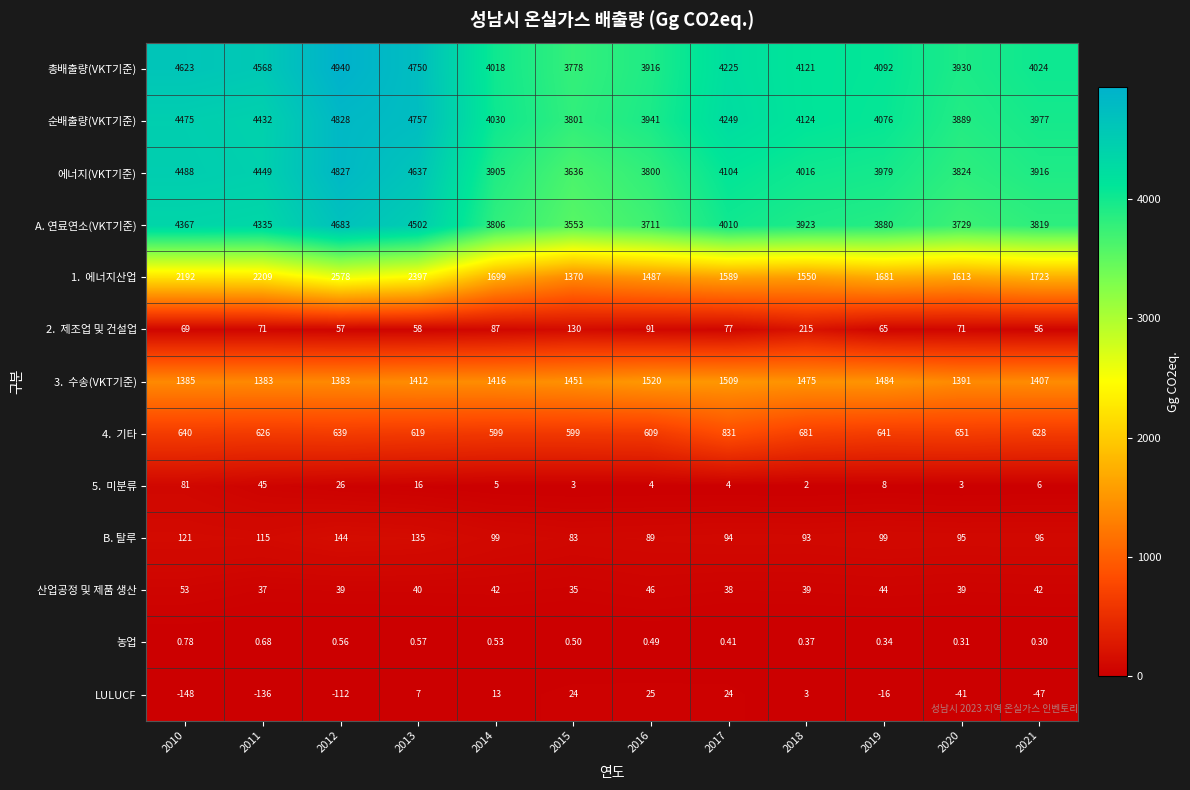

Count the number of categories in the chart.

12